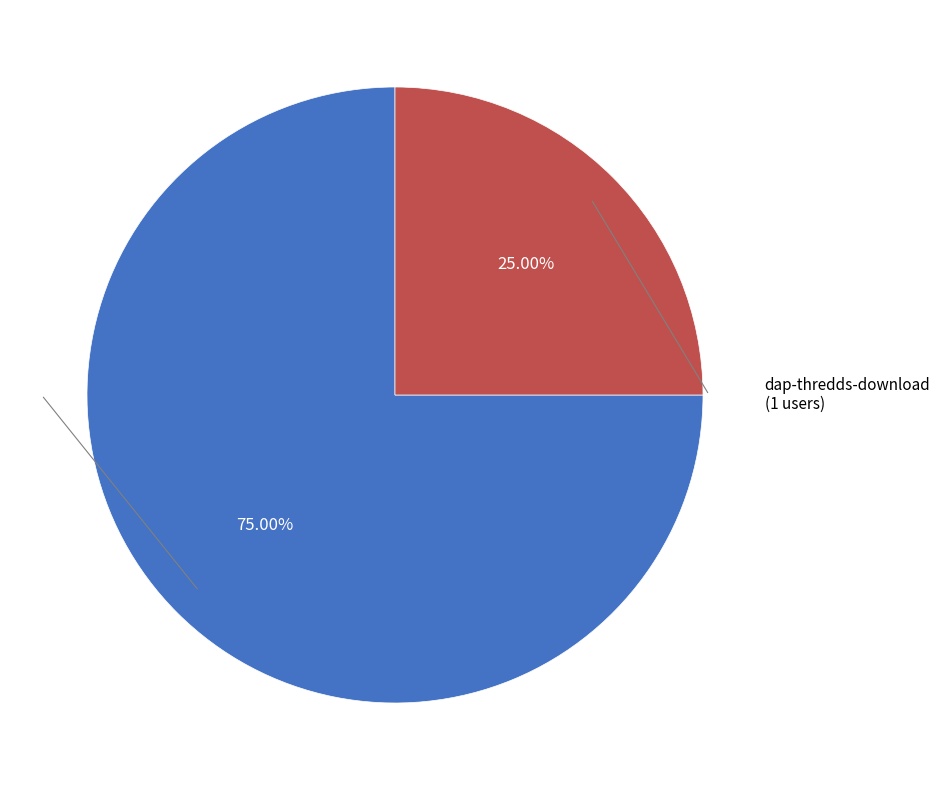

Is dap-thredds-download the majority of the pie?

No